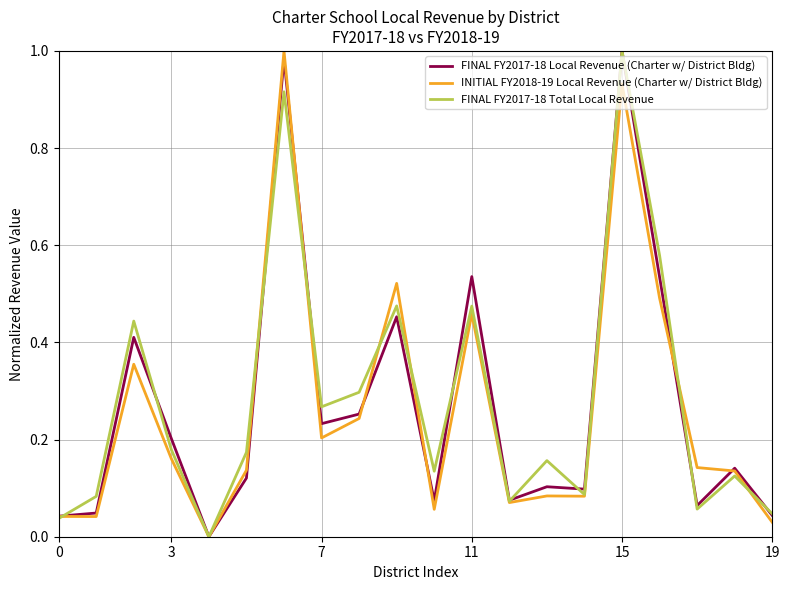

How many lines are shown in the chart?

3